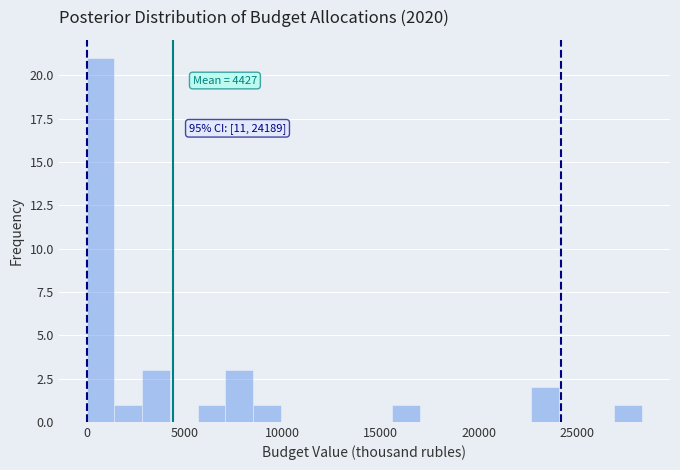

Around what value on the x-axis is the tallest bar? Give the approximate position of its centre, as read against the axis.

500